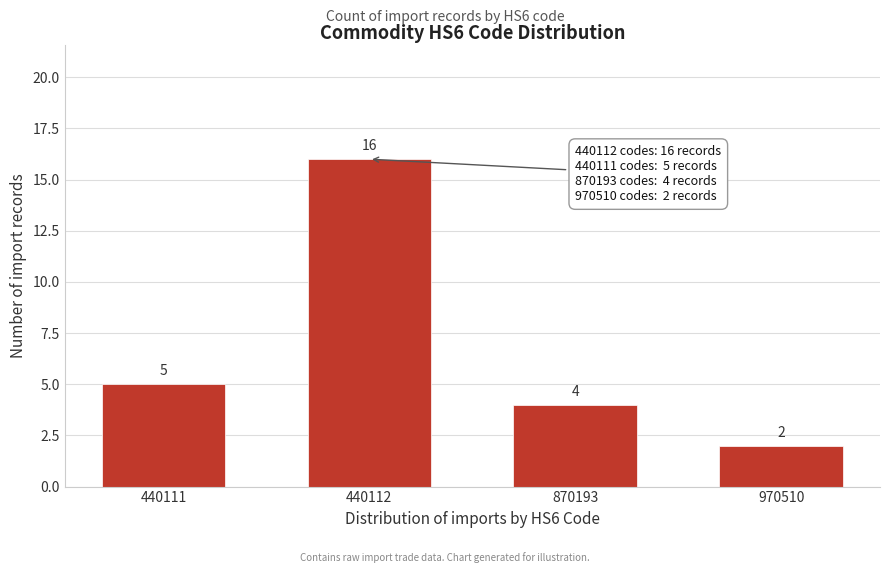

Reading left to right, list all the values displayed in this chart.

5	16	4	2